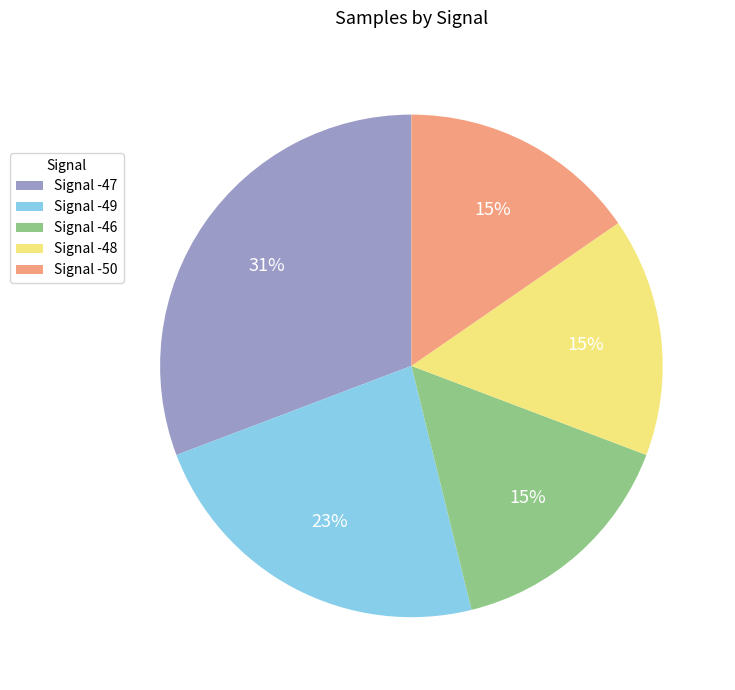

What is the largest slice in the pie chart?

Signal -47